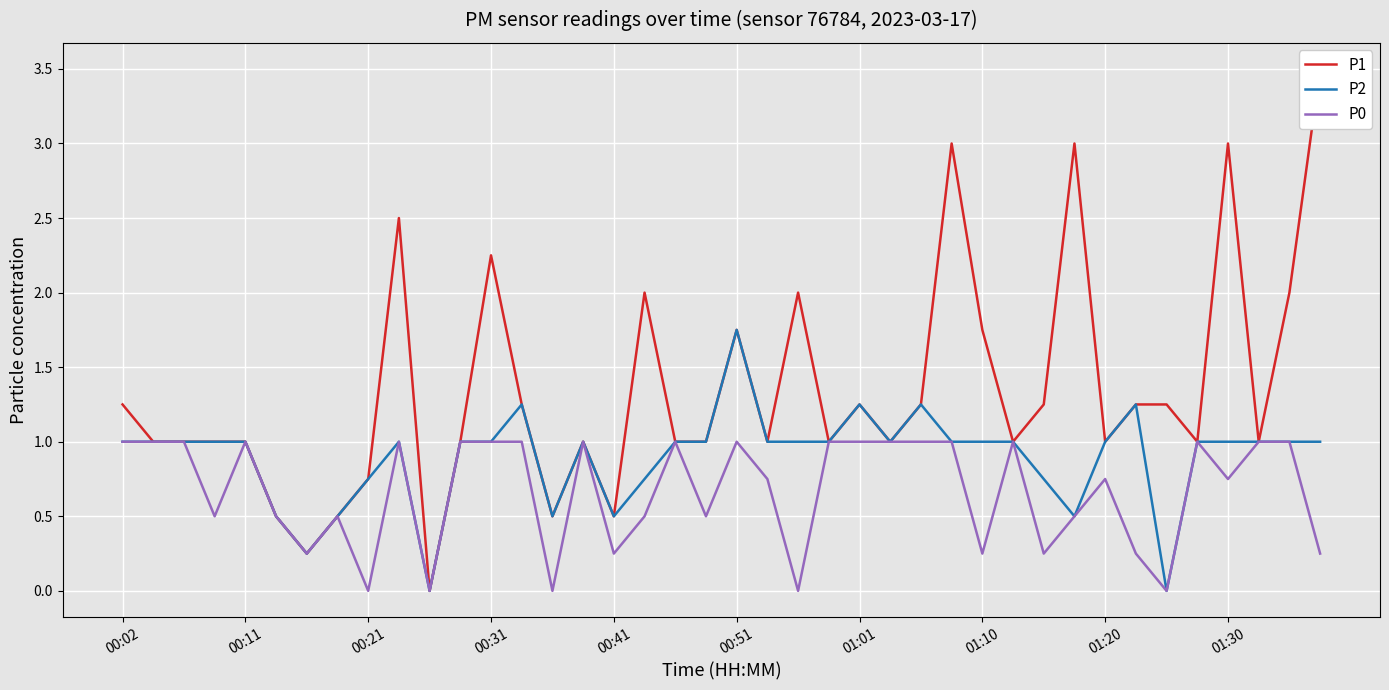

True or false: P0 and P2 cross at least once.

False